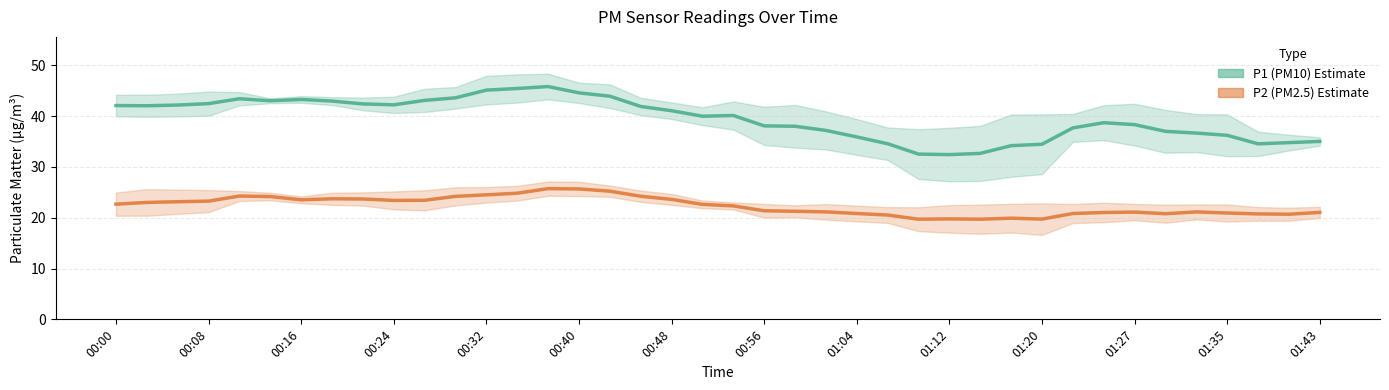

True or false: P2 and P1 cross at least once.

False